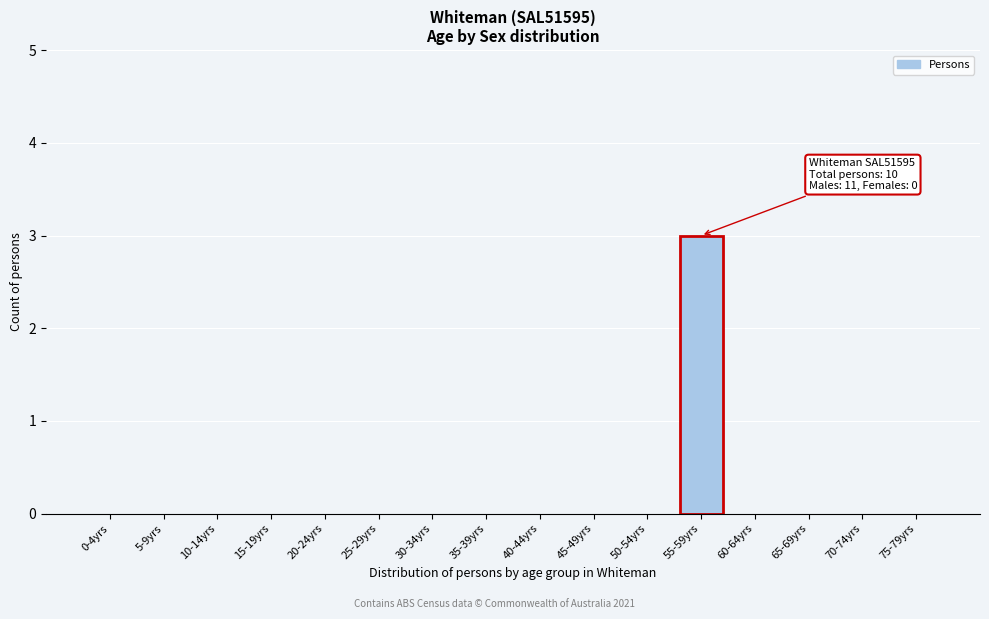

Reading left to right, what are all the values shown in this chart?

0-4yrs=0	5-9yrs=0	10-14yrs=0	15-19yrs=0	20-24yrs=0	25-29yrs=0	30-34yrs=0	35-39yrs=0	40-44yrs=0	45-49yrs=0	50-54yrs=0	55-59yrs=3	60-64yrs=0	65-69yrs=0	70-74yrs=0	75-79yrs=0